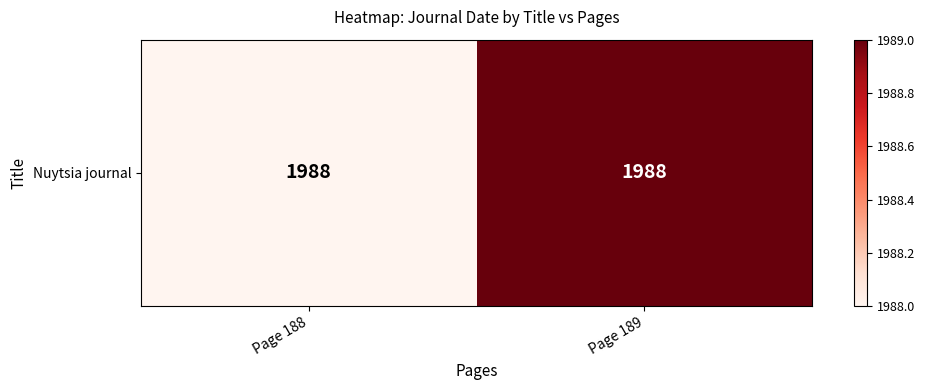

What is the change in value from Page 188 to Page 189?

+1